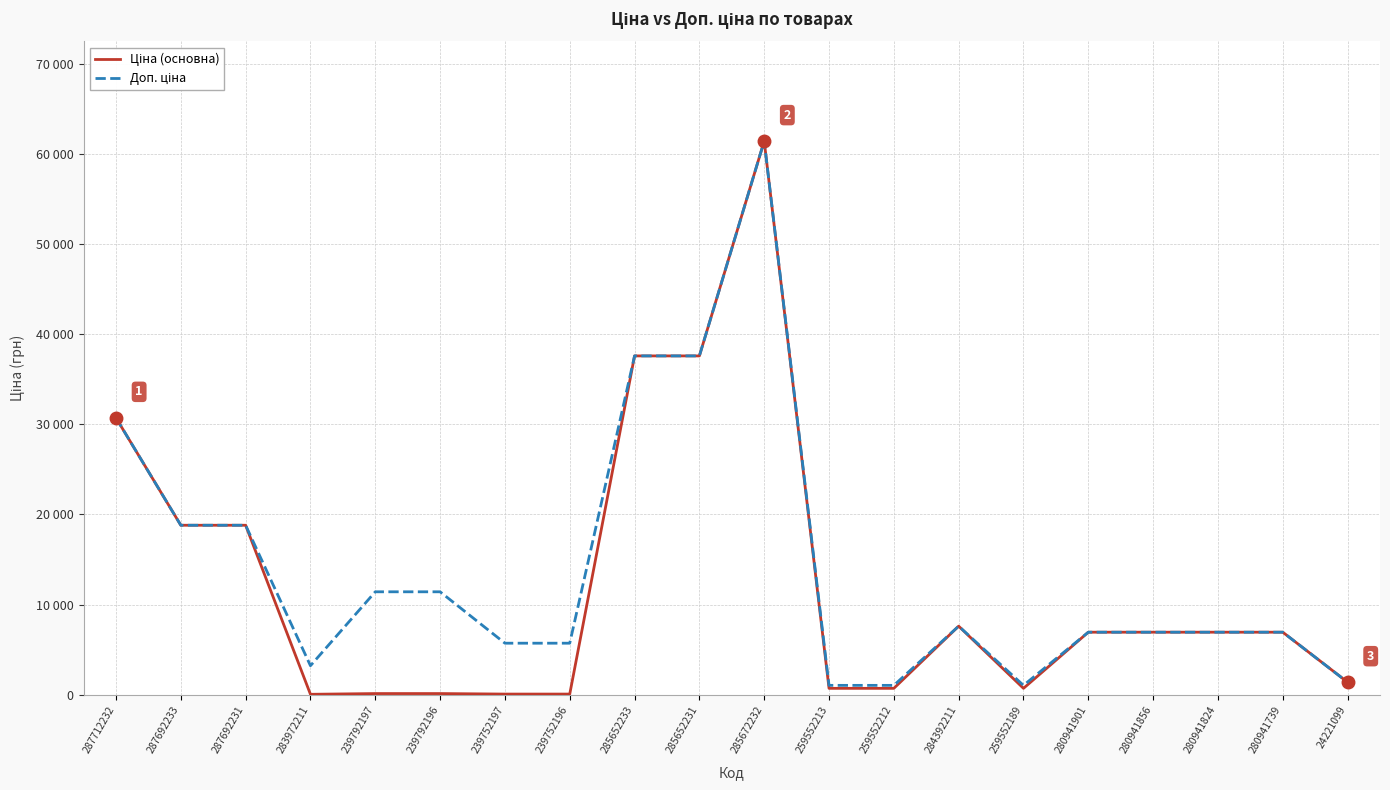

Is the value of Ціна (основна) at 239792197 greater than the value of Доп. ціна at 285672232?

No